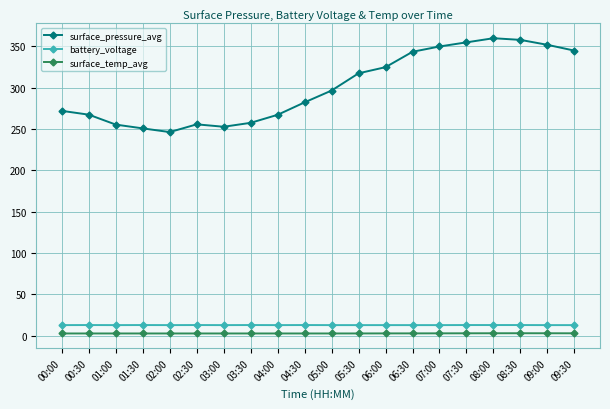

What position from the right is 01:30?

17